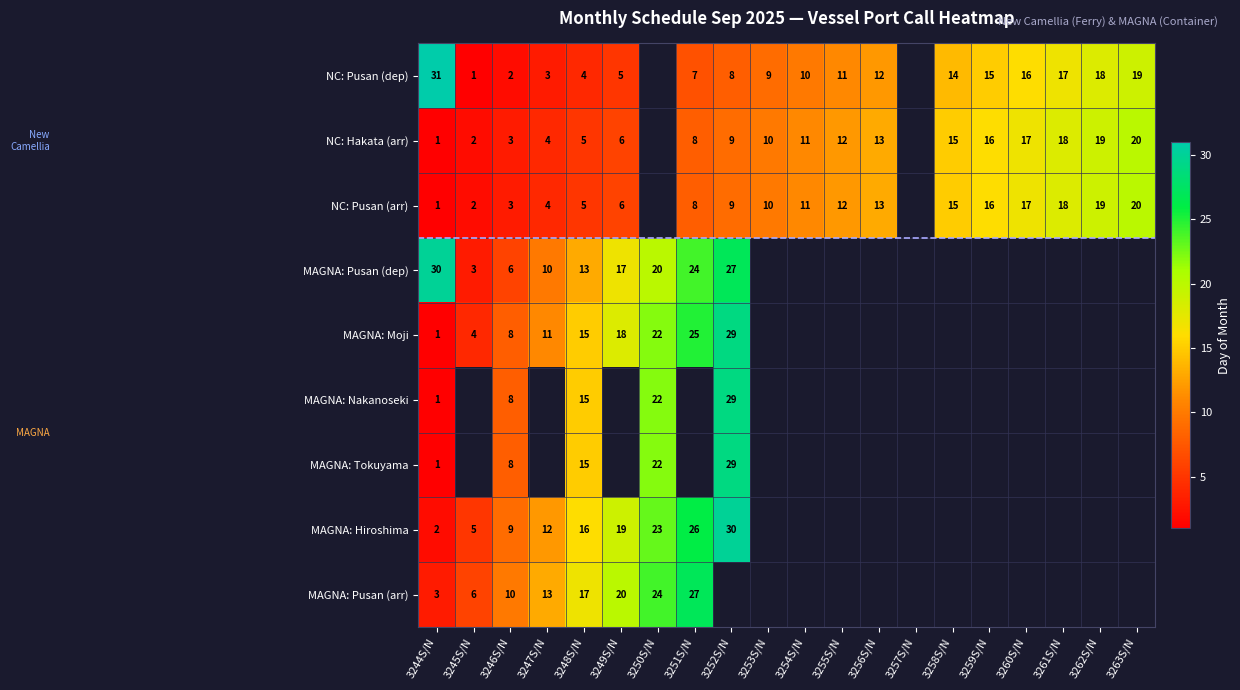

How many distinct data groups are displayed?

9